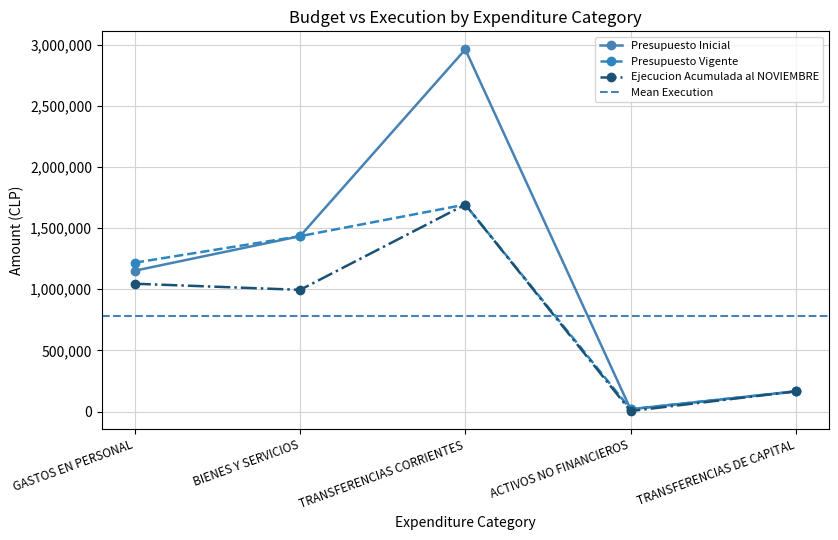

True or false: Presupuesto Inicial and Presupuesto Vigente cross at least once.

False